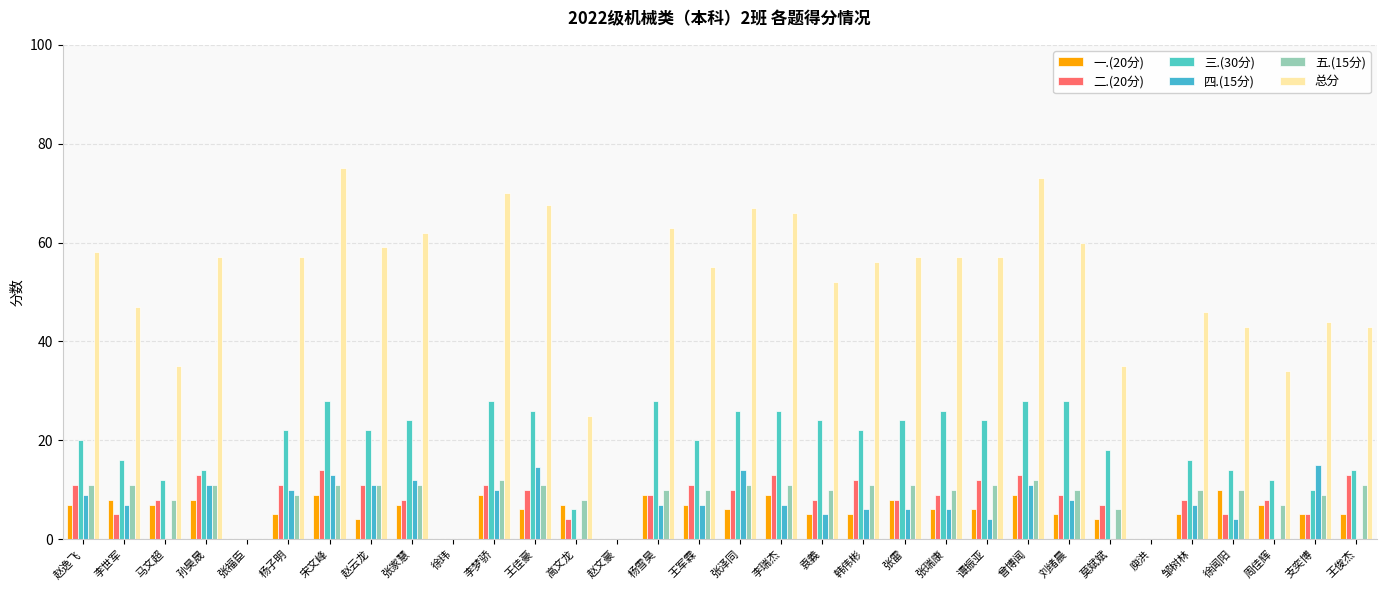

What is the difference between the second highest and second lowest values in the 五.(15分) series?

12.0